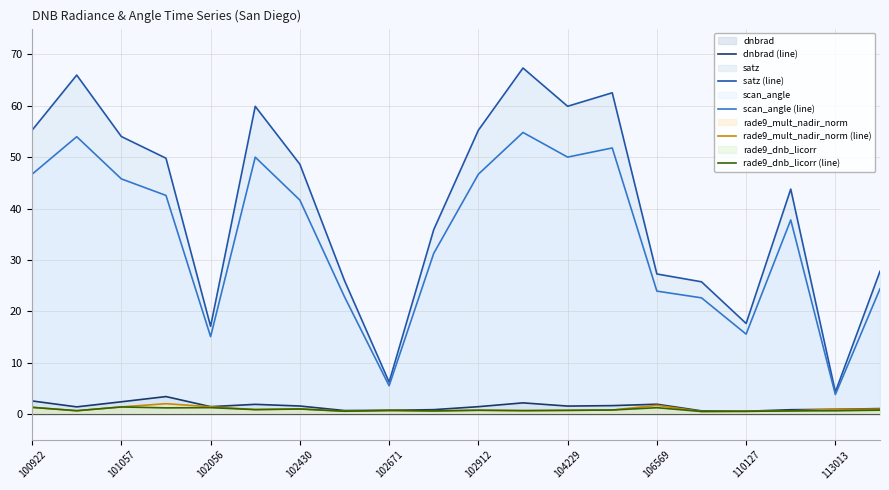

What is the difference between the maximum and minimum values in the dnbrad (line) series?

2.9